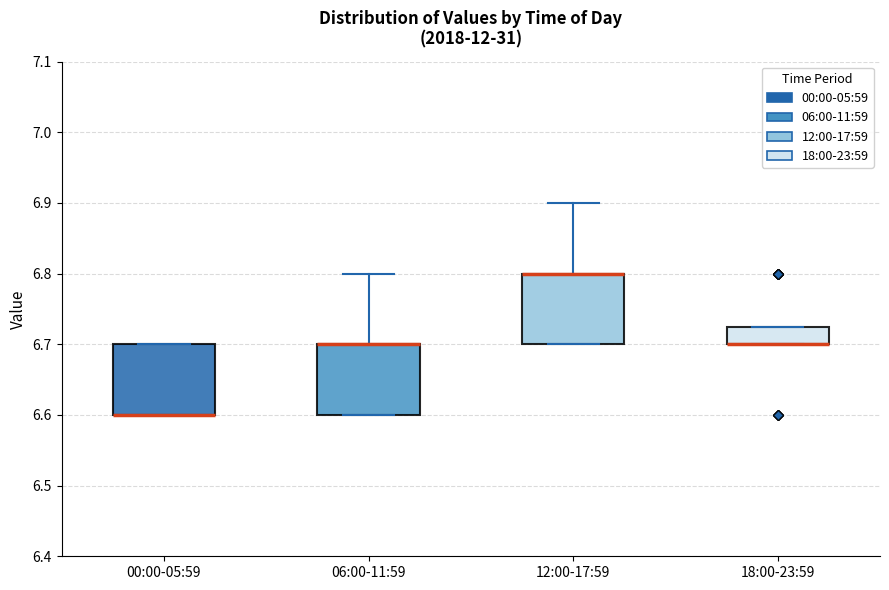

Reading left to right, transcribe this box plot: for each box, give where its median line is, the range the box spans, and where its two whiskers end, as read against the y-axis. The values are not printed on the chart, so give them approximately, as read against the axis.

00:00-05:59: median 6.60 (drawn on the box's lower edge), box 6.60 to 6.70, whiskers 6.60 to 6.70
06:00-11:59: median 6.70 (drawn on the box's upper edge), box 6.60 to 6.70, whiskers 6.60 to 6.80
12:00-17:59: median 6.80 (drawn on the box's upper edge), box 6.70 to 6.80, whiskers 6.70 to 6.90
18:00-23:59: median 6.70 (drawn on the box's lower edge), box 6.70 to 6.73, whiskers 6.70 to 6.73